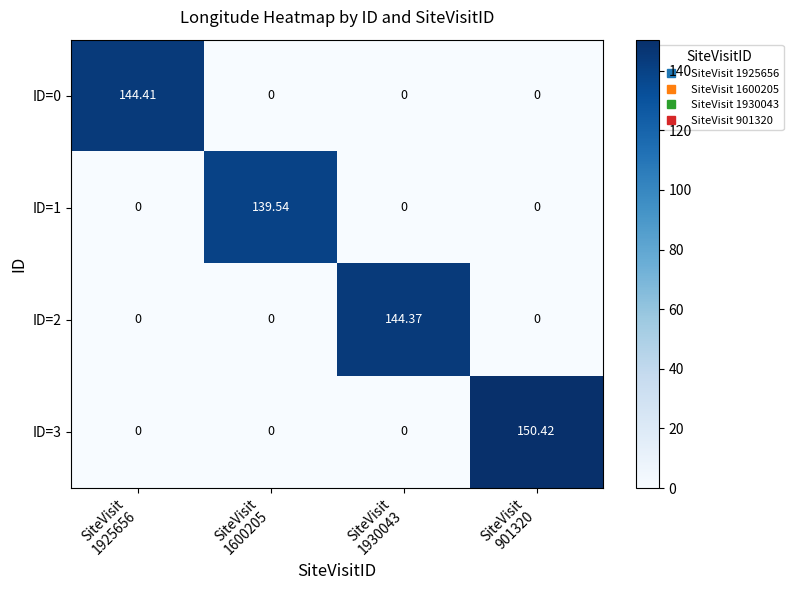

At how many categories does at least one series exceed 69?

4